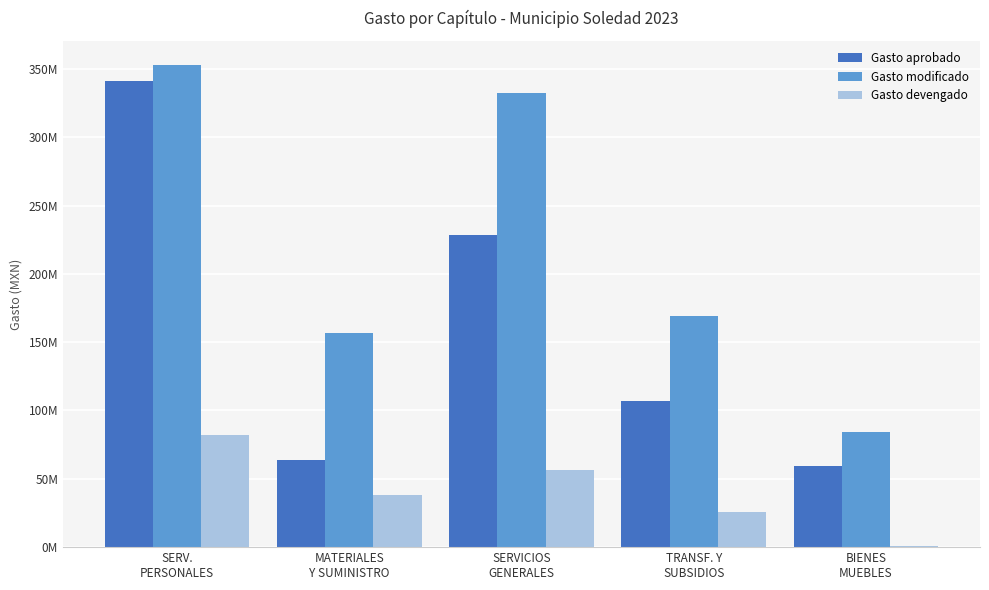

Are the bars horizontal?

No